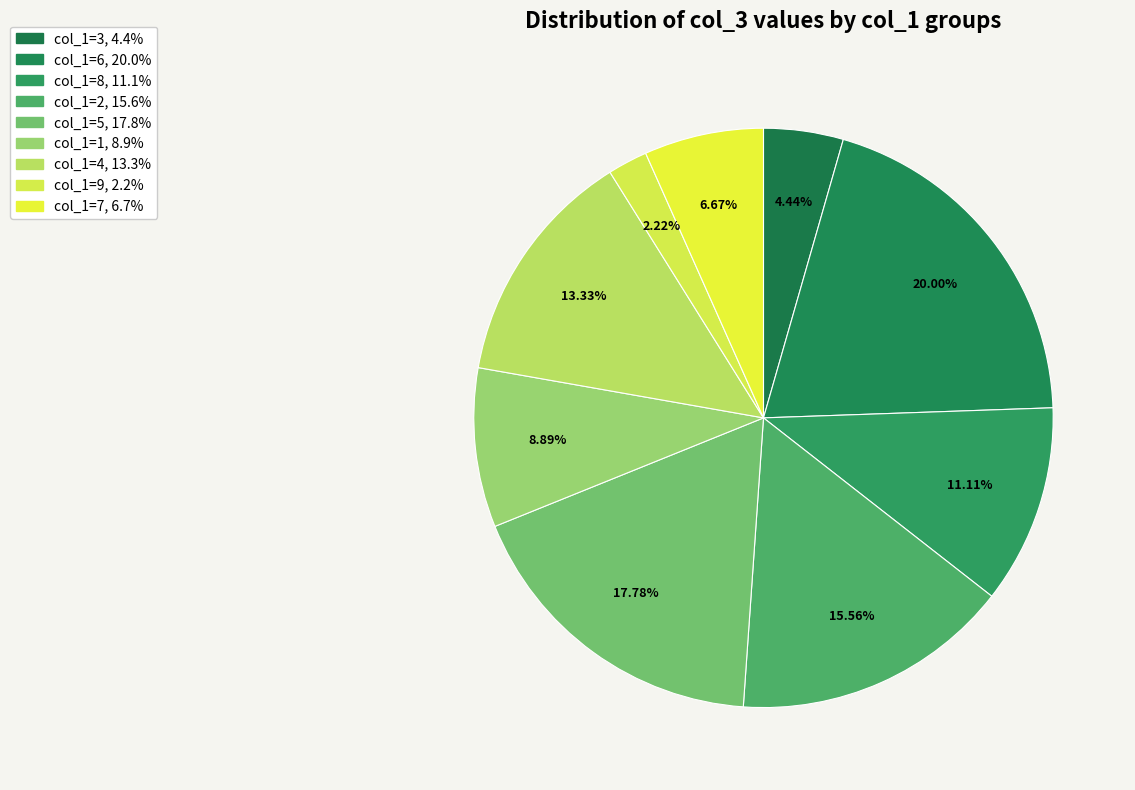

Rank the categories by value from highest to lowest.

col_1=6, col_1=5, col_1=2, col_1=4, col_1=8, col_1=1, col_1=7, col_1=3, col_1=9